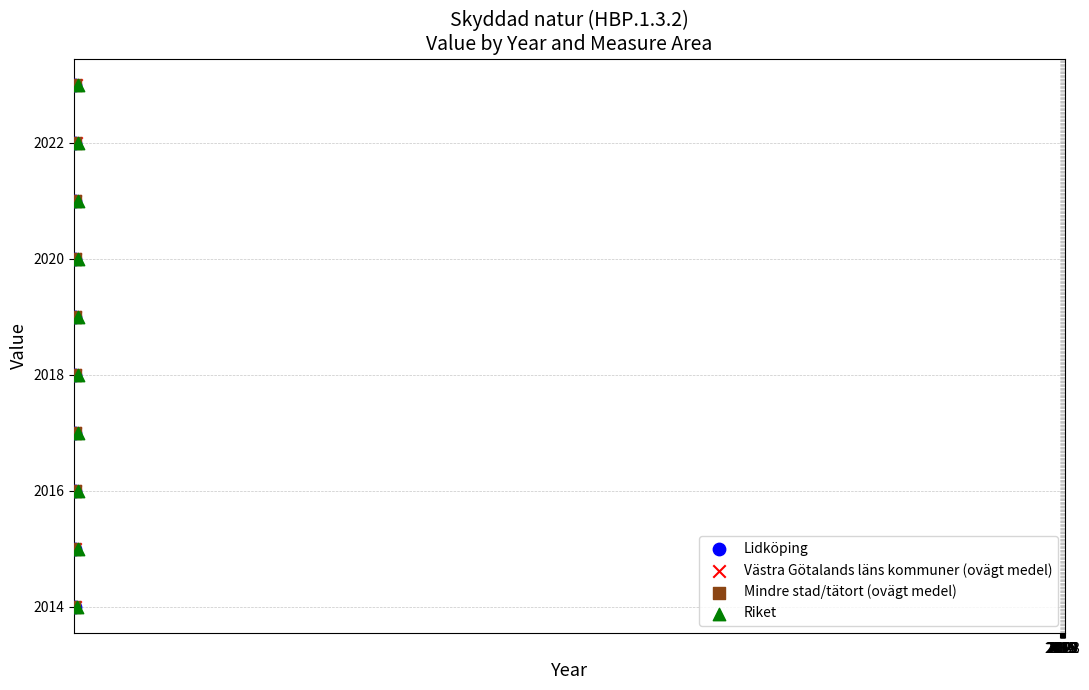

What are all the series names shown in the legend?

Lidköping, Västra Götalands läns kommuner (ovägt medel), Mindre stad/tätort (ovägt medel), Riket